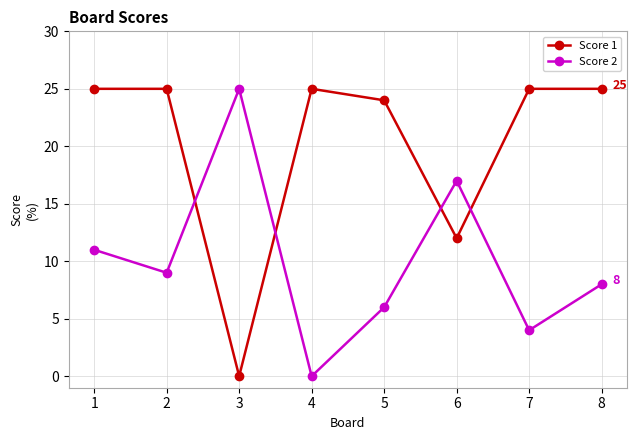

What is the maximum value shown in the chart?

25